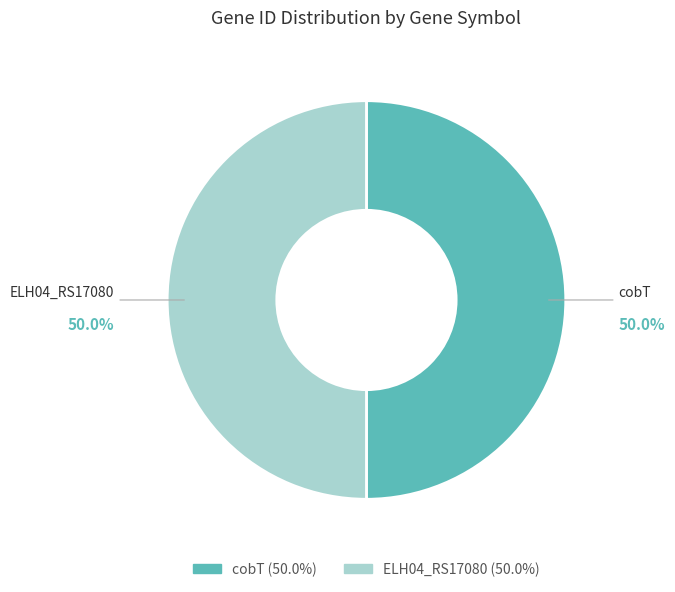

How many slices are in this pie chart?

2